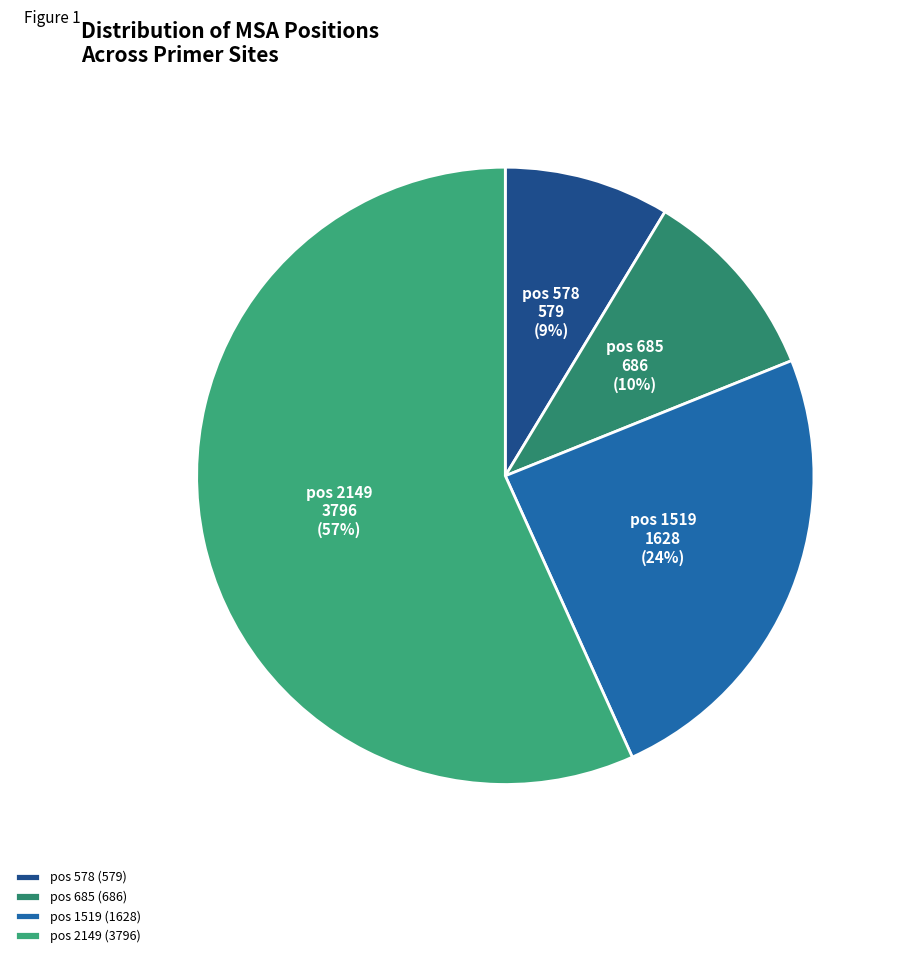

How many slices are in this pie chart?

4